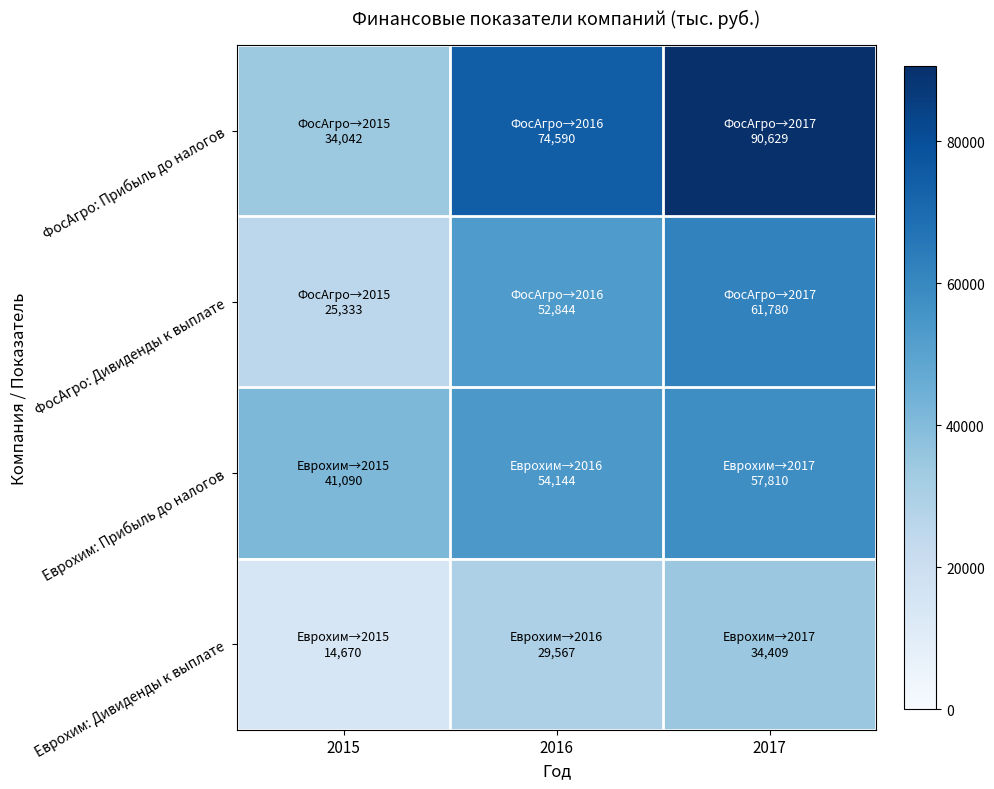

What is the spread (max minus min) of values at 2015?

26420